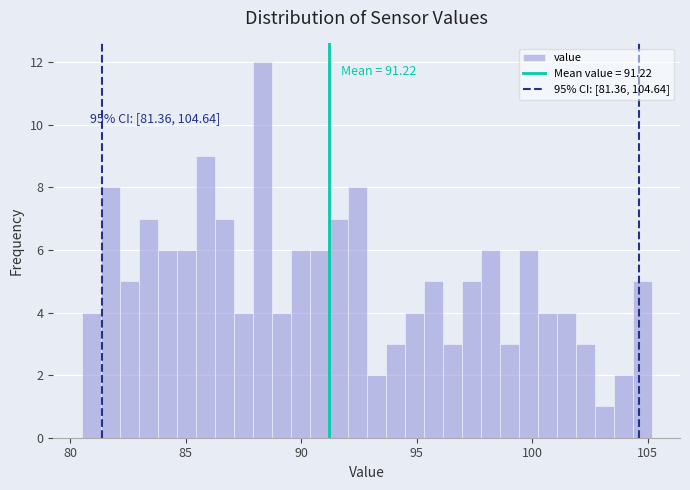

Read against the x-axis, roughly where is the centre of the tallest bar?

88.5